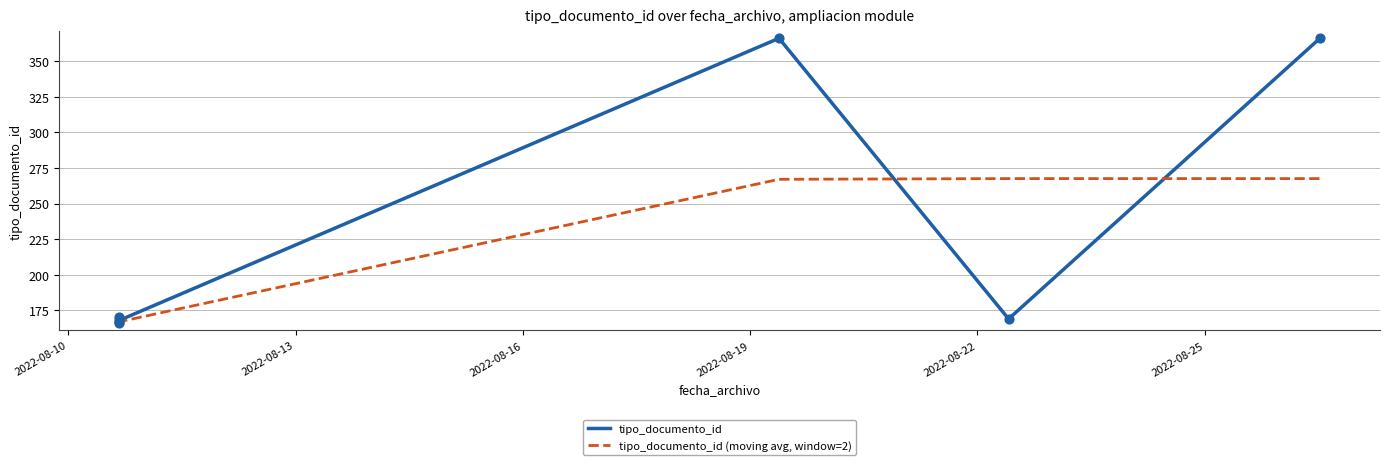

Between 2022-08-26 12:28:57 and 2022-08-10 16:11:37, which is larger?

2022-08-26 12:28:57